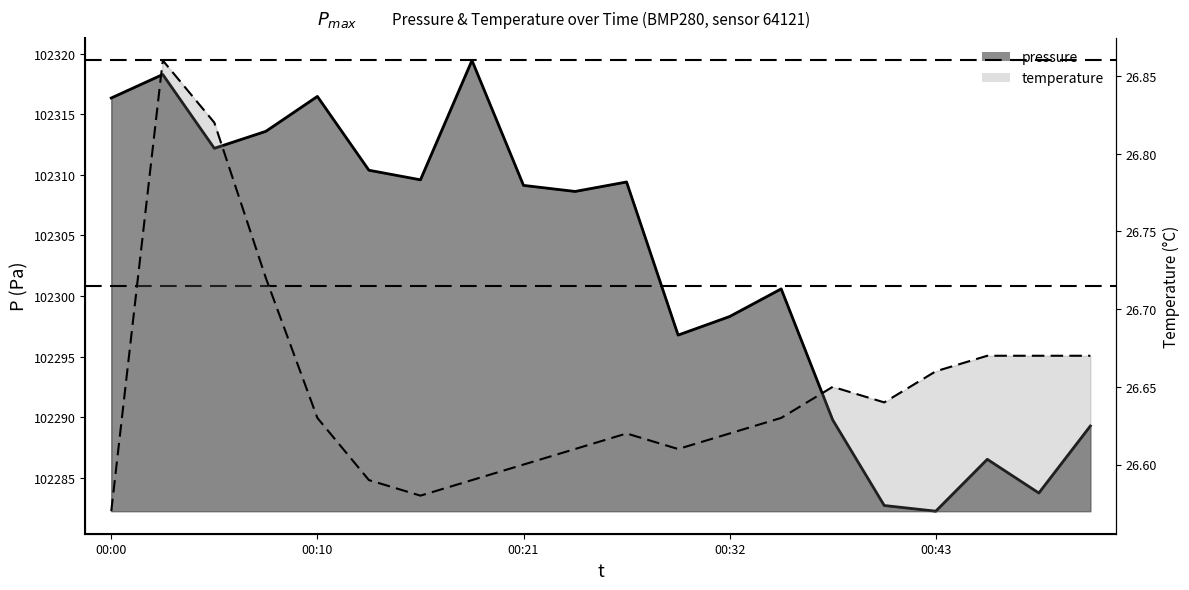

Reading right to left, extract all data points from this chart.

pressure: 102289.3	102283.8	102286.5	102282.2	102282.7	102289.8	102300.6	102298.3	102296.8	102309.4	102308.6	102309.1	102319.4	102309.6	102310.4	102316.5	102313.6	102312.2	102318.3	102316.3
temperature: 26.7	26.7	26.7	26.7	26.6	26.6	26.6	26.6	26.6	26.6	26.6	26.6	26.6	26.6	26.6	26.6	26.7	26.8	26.9	26.6